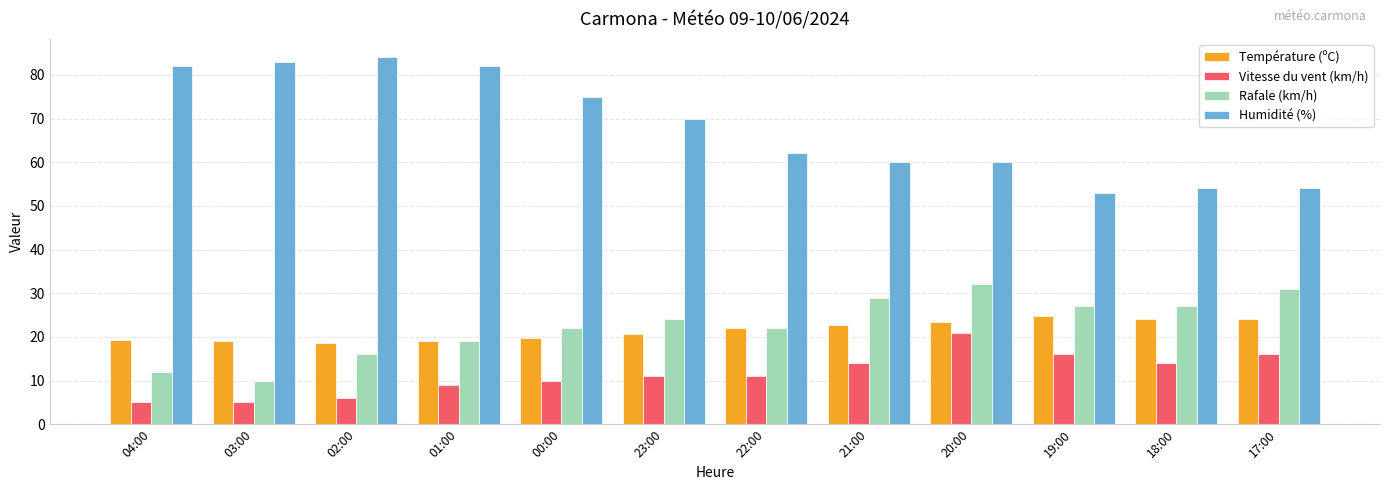

Is the value of Rafale (km/h) at 03:00 greater than the value of Vitesse du vent (km/h) at 02:00?

Yes